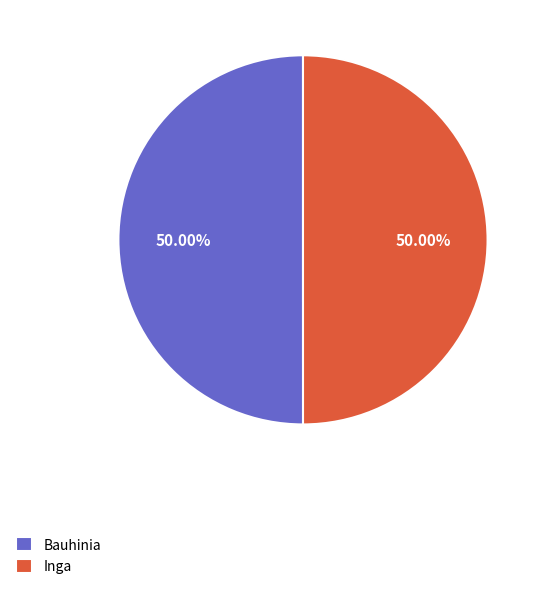

Approximately how many times larger is the value at Inga compared to Bauhinia?

1.0